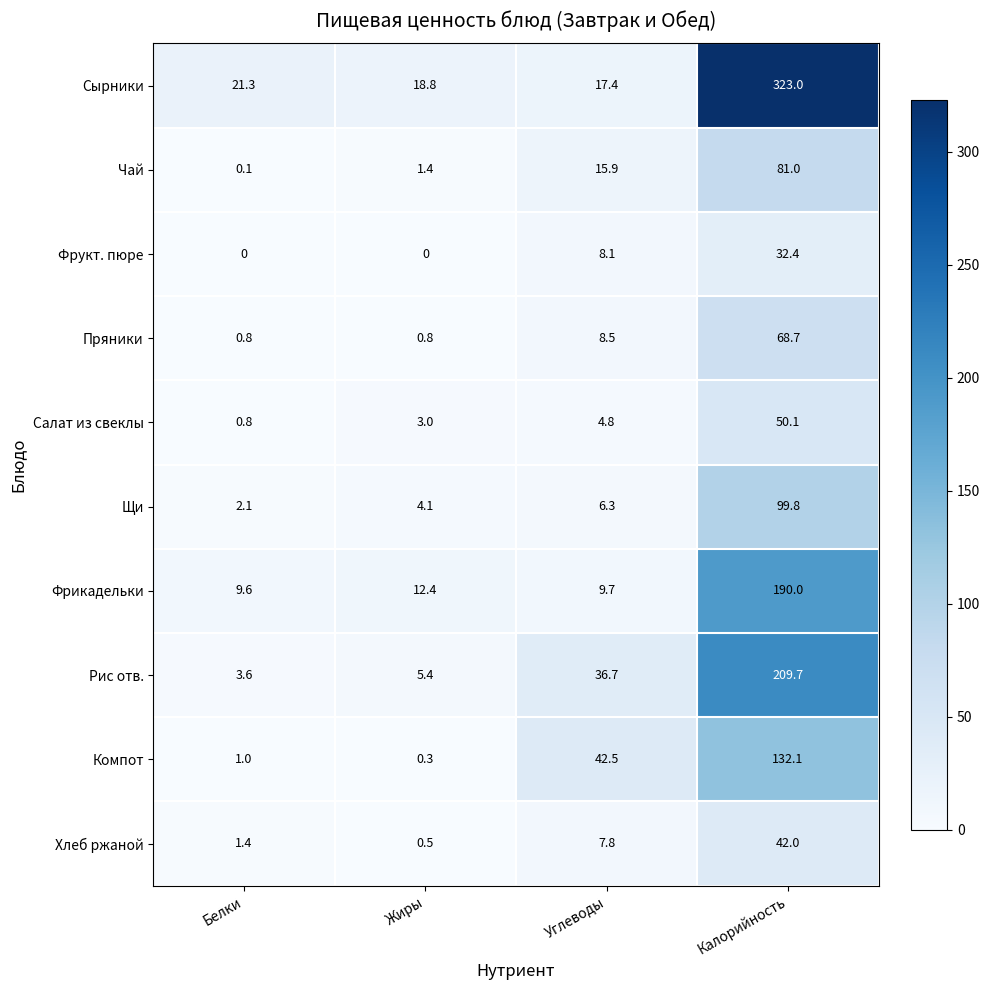

What is the average value of the Чай series?

24.6